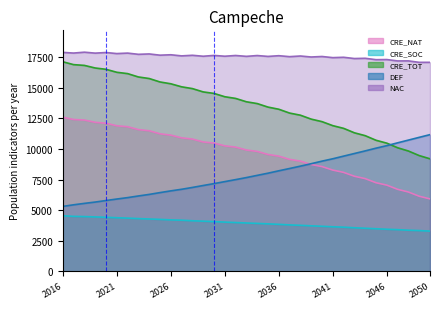

What is the average value of the CRE_NAT series?

9695.6